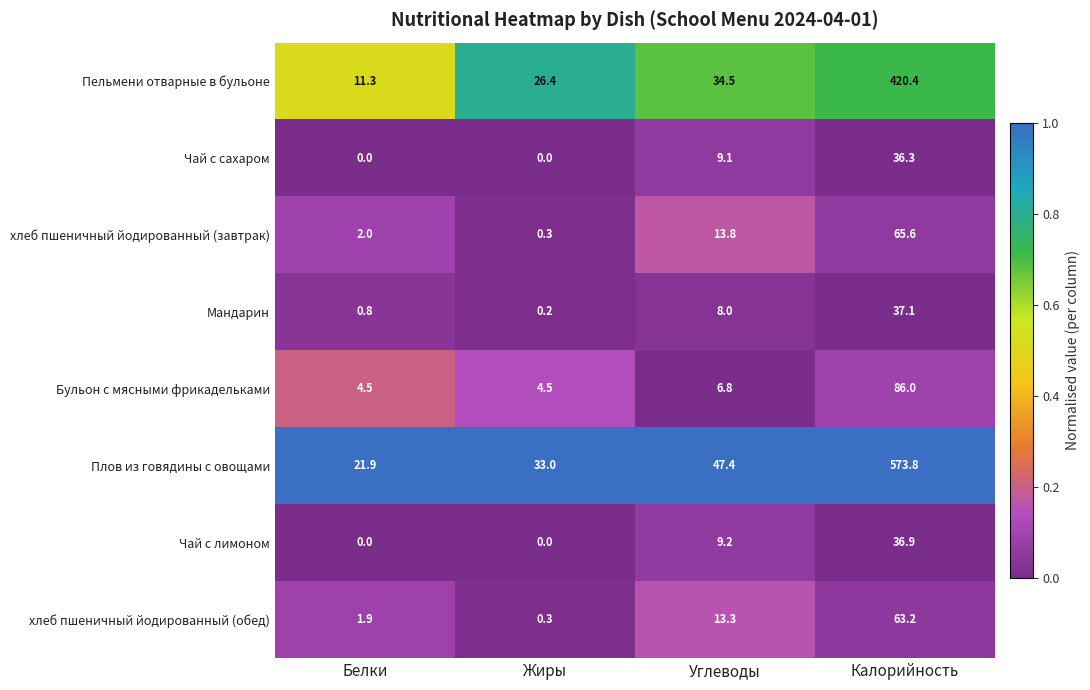

What is the approximate value of хлеб пшеничный йодированный (завтрак) at Белки?

2.0